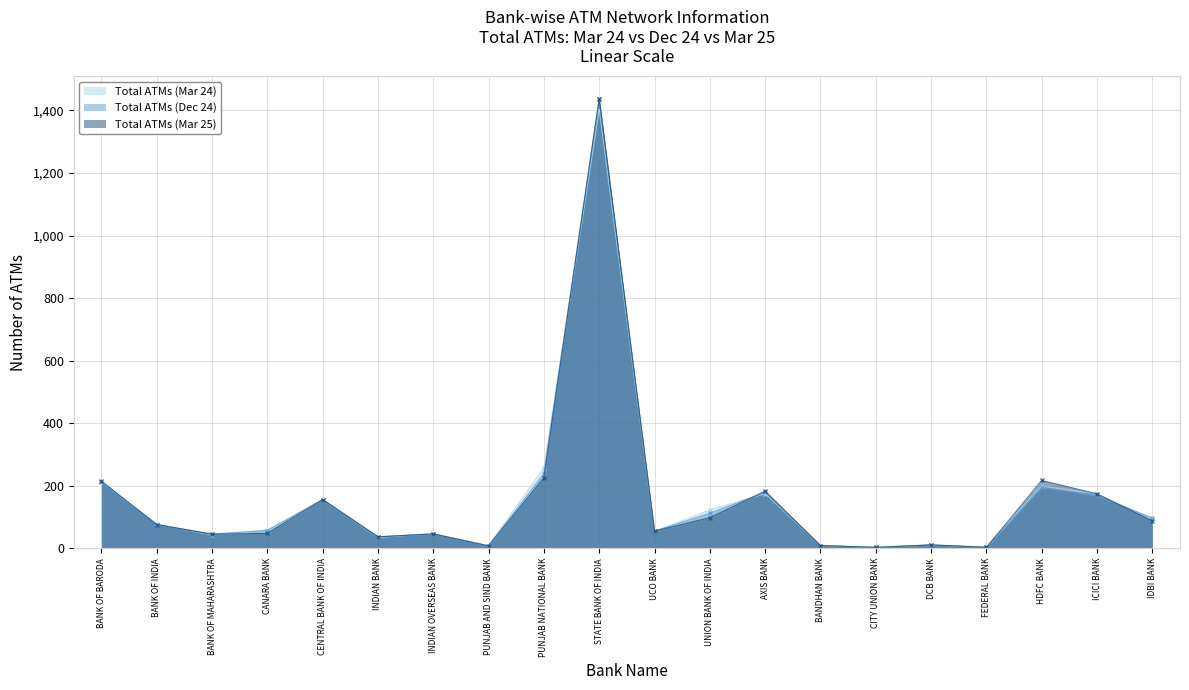

The Total ATMs (Mar 25) series shows 4 at BANDHAN BANK. True or false?

False